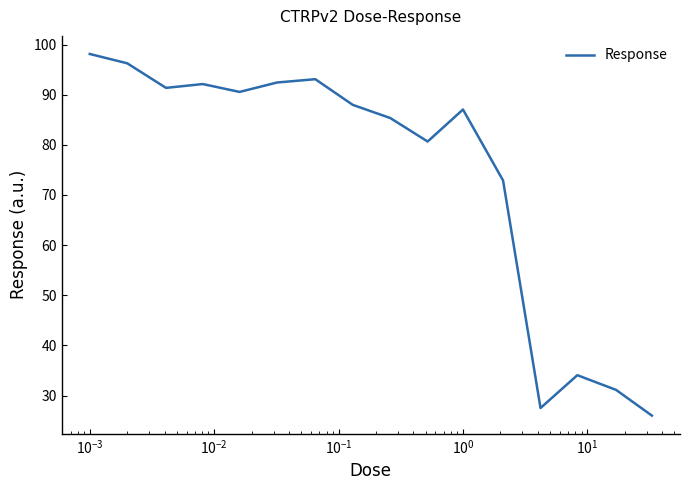

What is the difference between the maximum and minimum values?

72.1